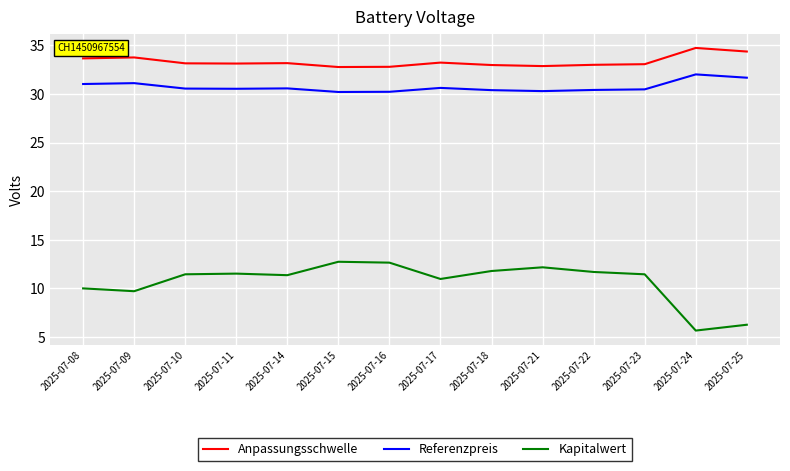

What is the sum of the Anpassungsschwelle values at 2025-07-10 and 2025-07-25?

67.5